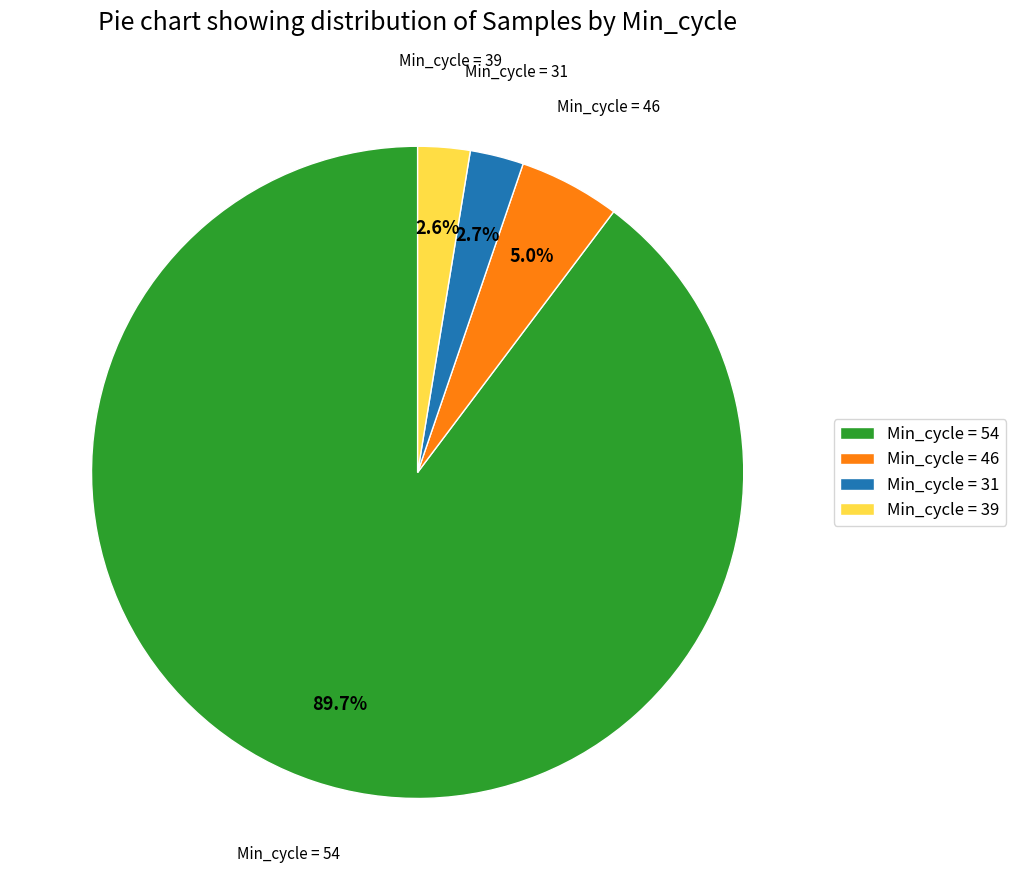

Which category has the biggest portion of the pie?

Min_cycle = 54